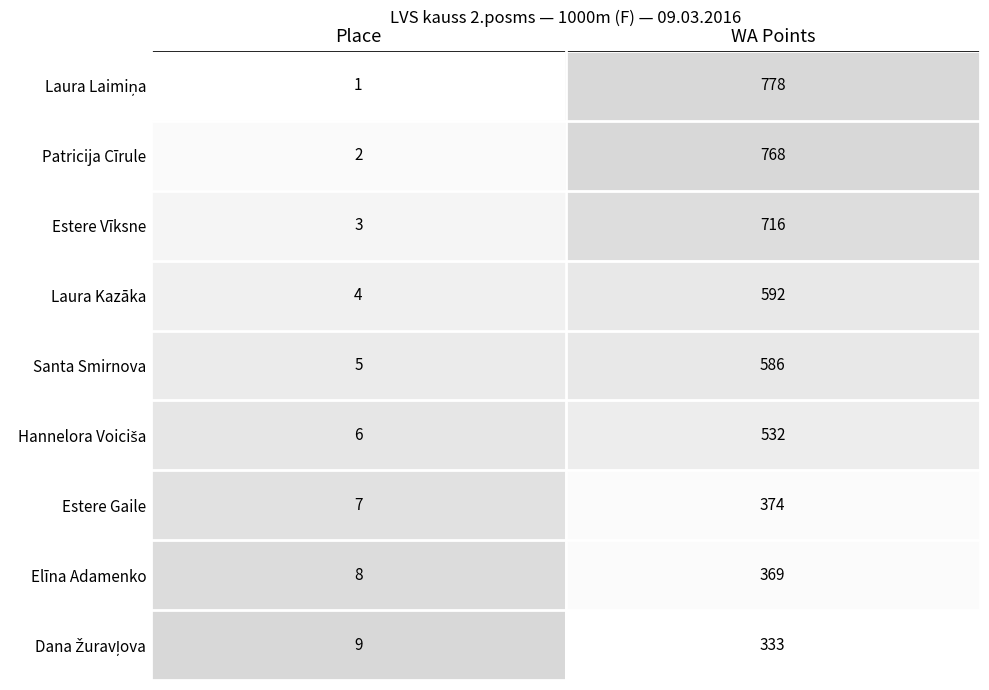

At which category does the chart reach its minimum across all series?

Place